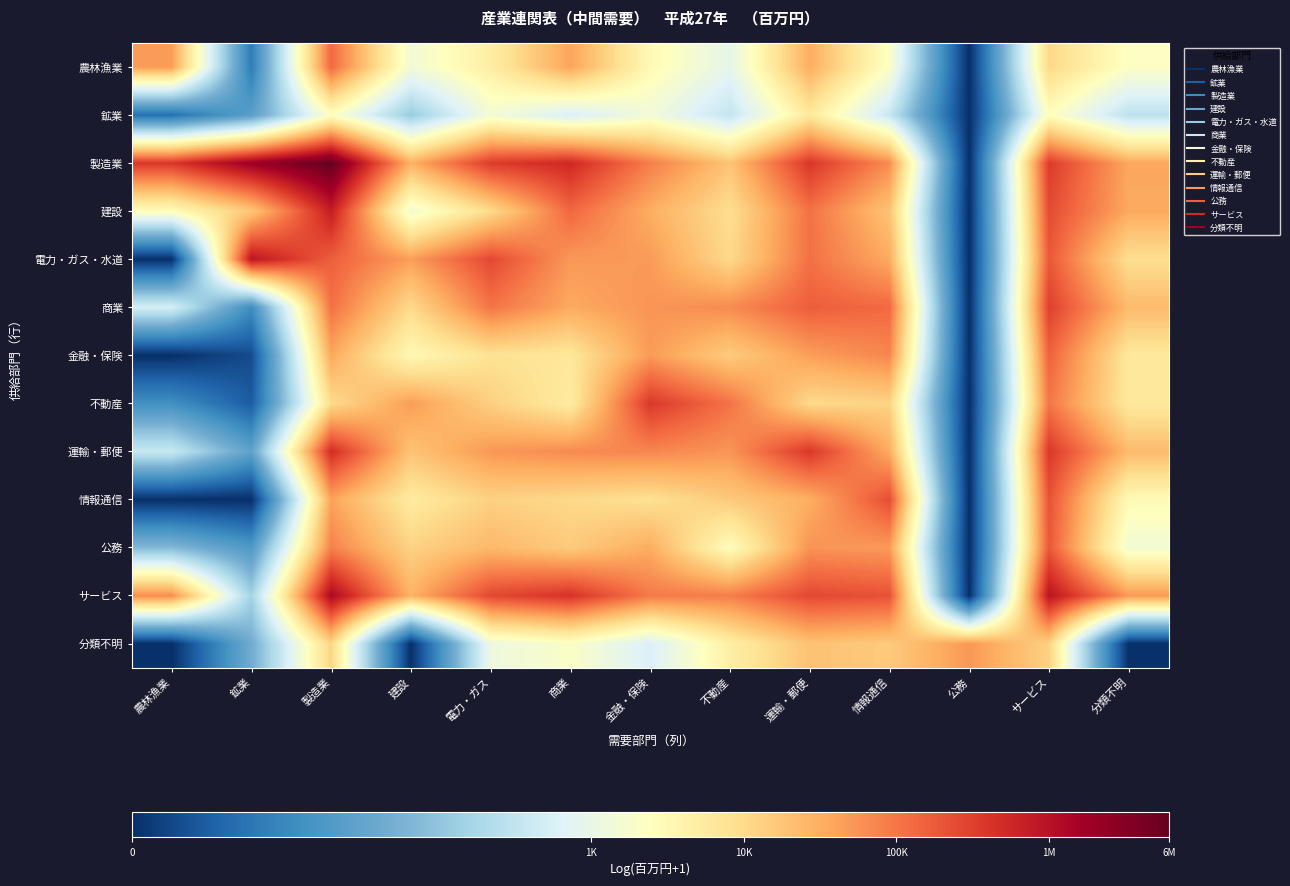

Which series has the largest total across all categories?

製造業